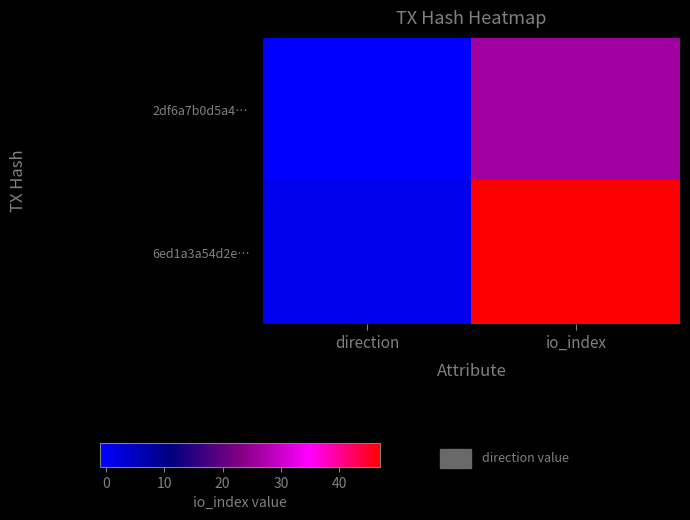

Which label corresponds to the smallest value in the chart?

direction